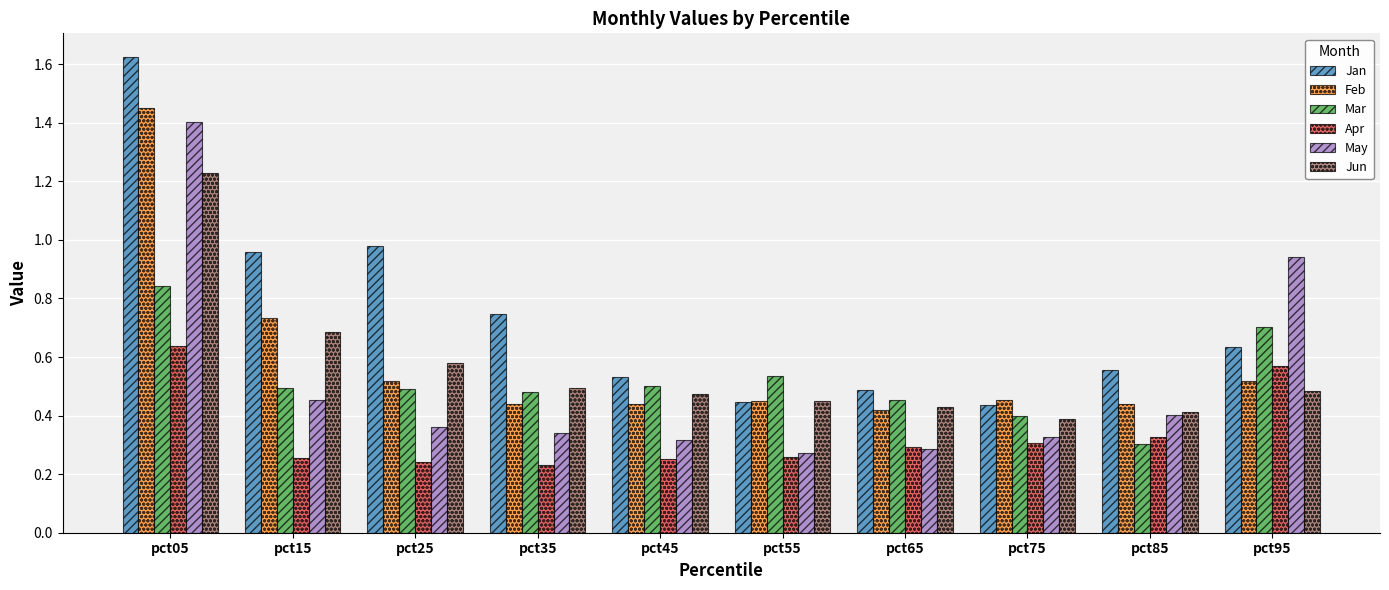

Which series has the widest spread of values?

Jan